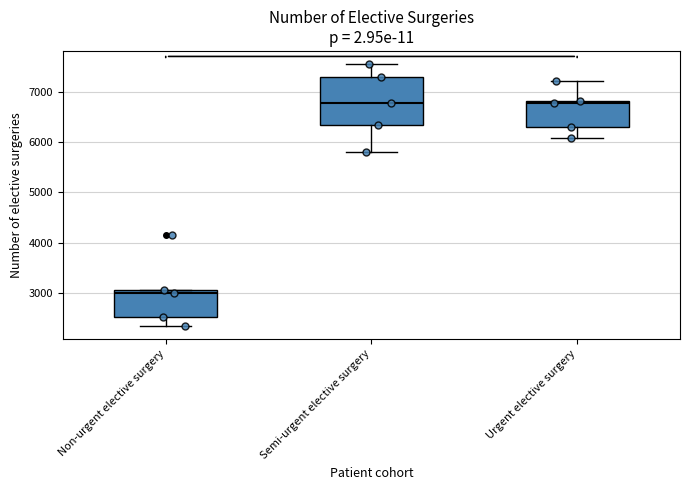

Reading left to right, read every box against the y-axis: the position of its median line, the range the box covers, and the ends of its whiskers. The values are not printed on the chart, so give them approximately, as read against the axis.

Non-urgent elective surgery: median 3000, box 2500 to 3100, whiskers 2300 to 3100
Semi-urgent elective surgery: median 6800, box 6300 to 7300, whiskers 5800 to 7500
Urgent elective surgery: median 6800 (just below the box's upper edge), box 6300 to 6800, whiskers 6100 to 7200